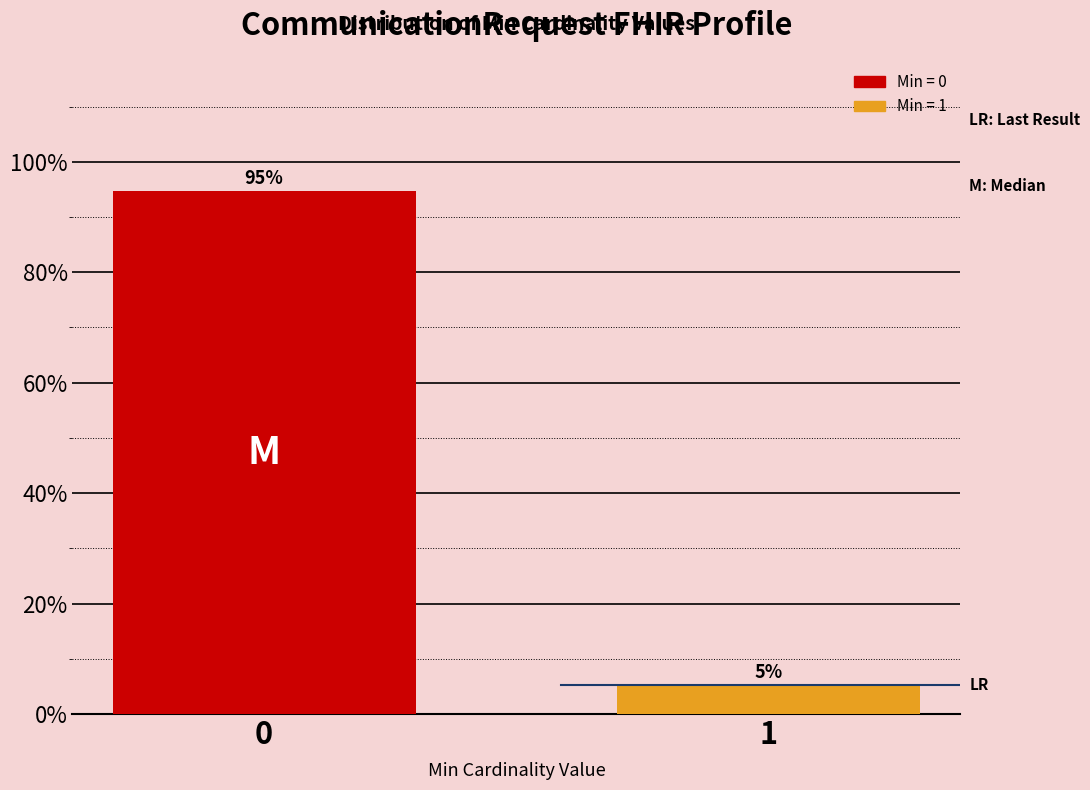

Rank the categories by value from lowest to highest.

1, 0